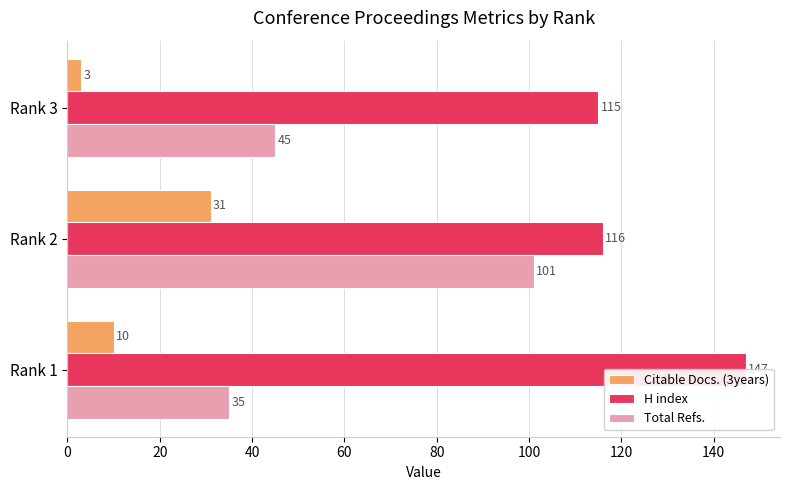

What is the value of the Citable Docs. (3years) bar at the 1st from the left?

10